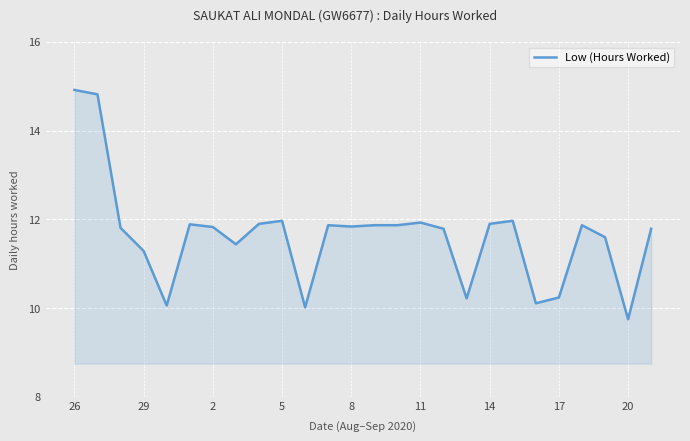

What is the maximum value shown in the chart?

14.9